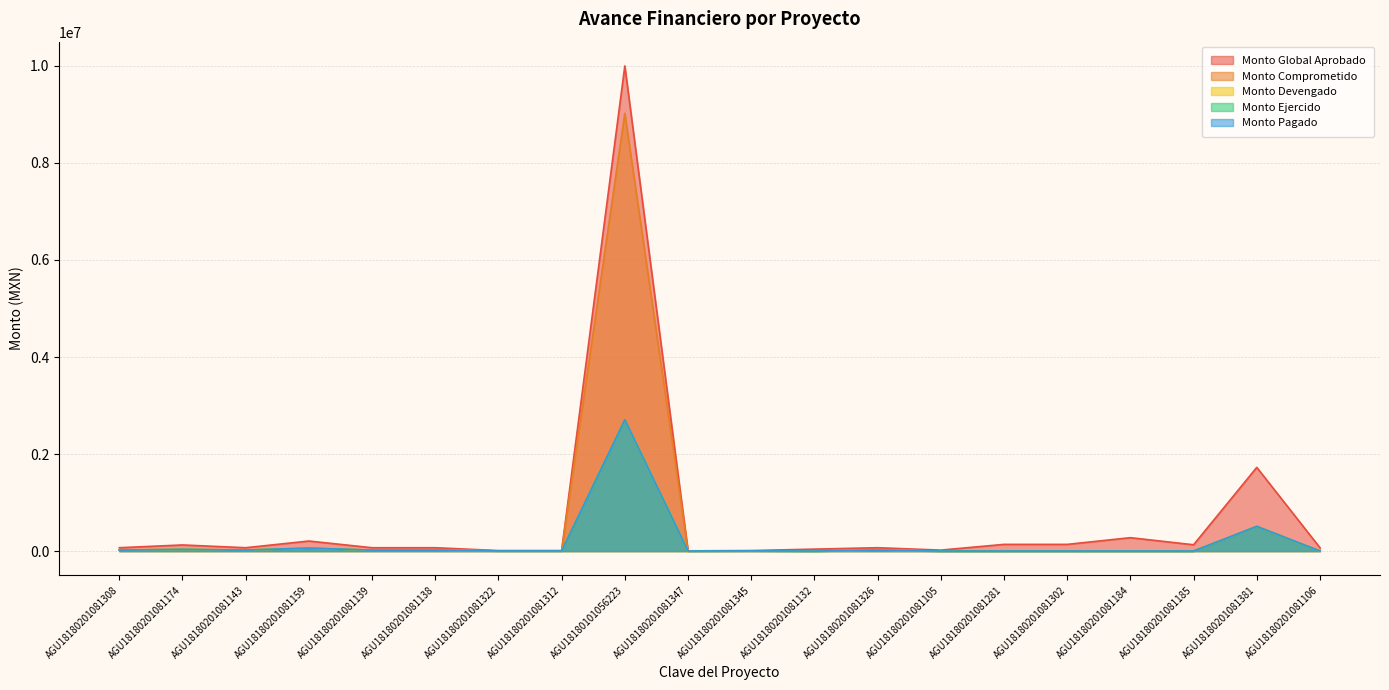

In Monto Comprometido, how many points are lower than both neighbors (excluding endpoints)?

3